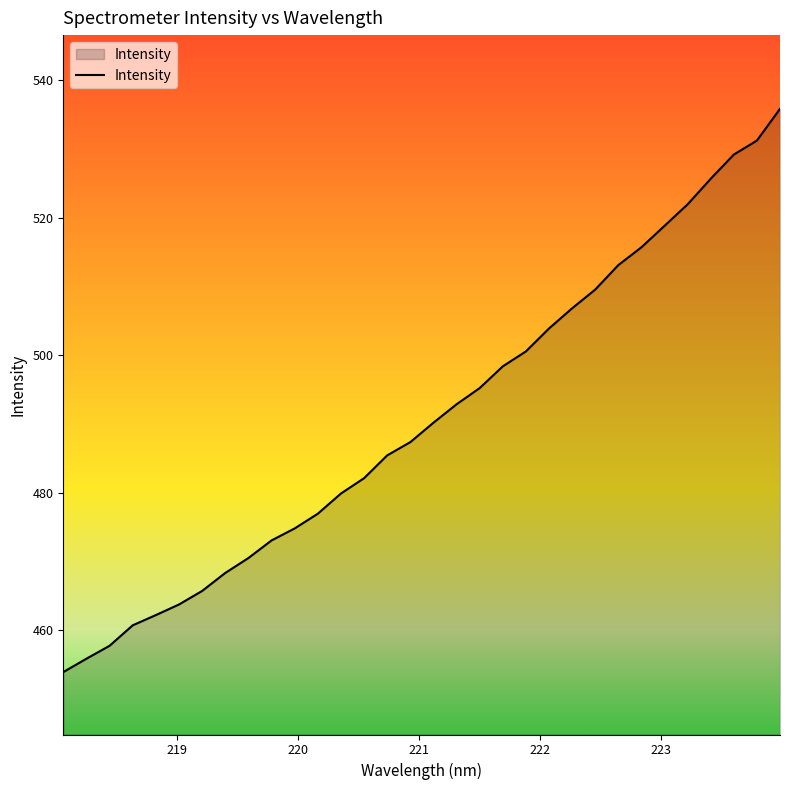

What is the smallest value displayed?

453.9